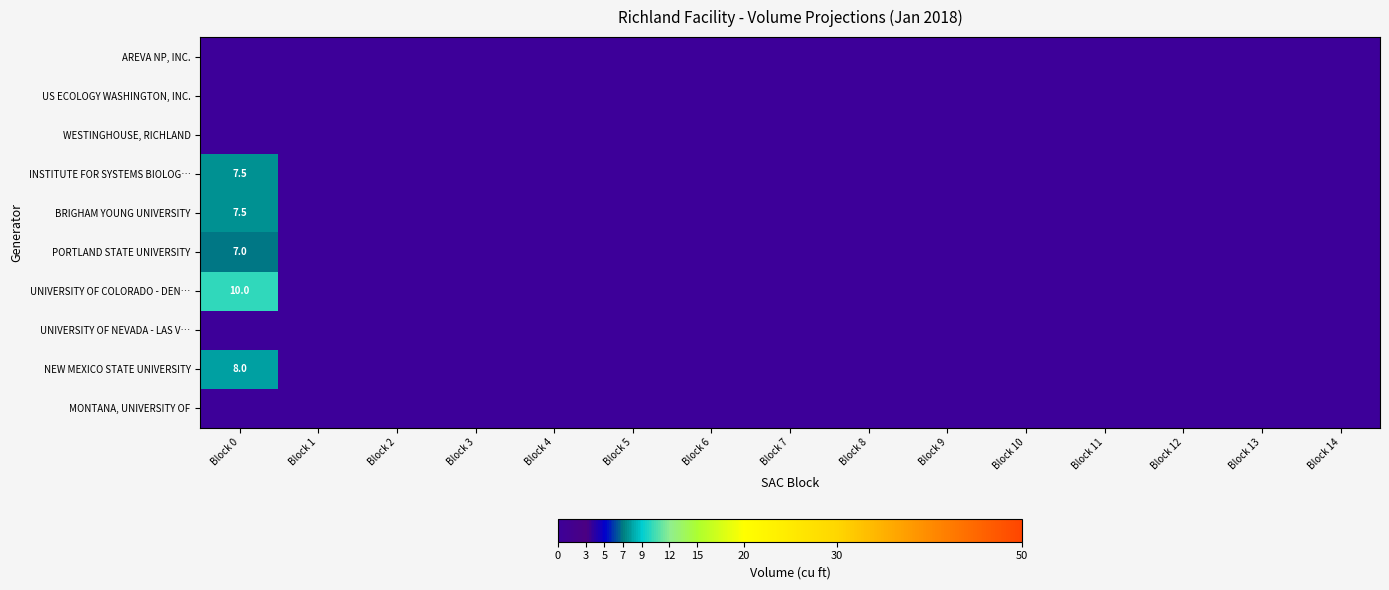

At which label does INSTITUTE FOR SYSTEMS BIOLOG… reach its peak?

Block 0